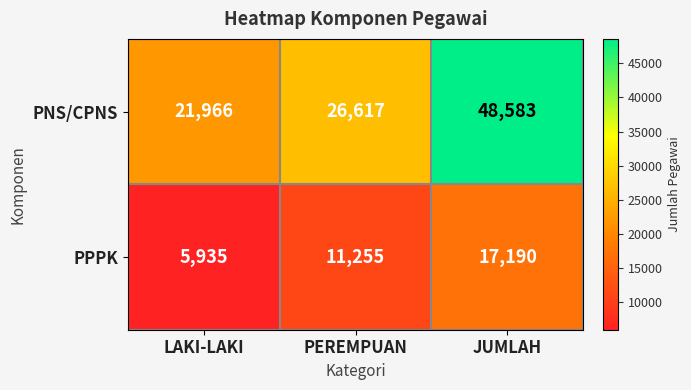

At which label is PPPK closest to 11562?

PEREMPUAN